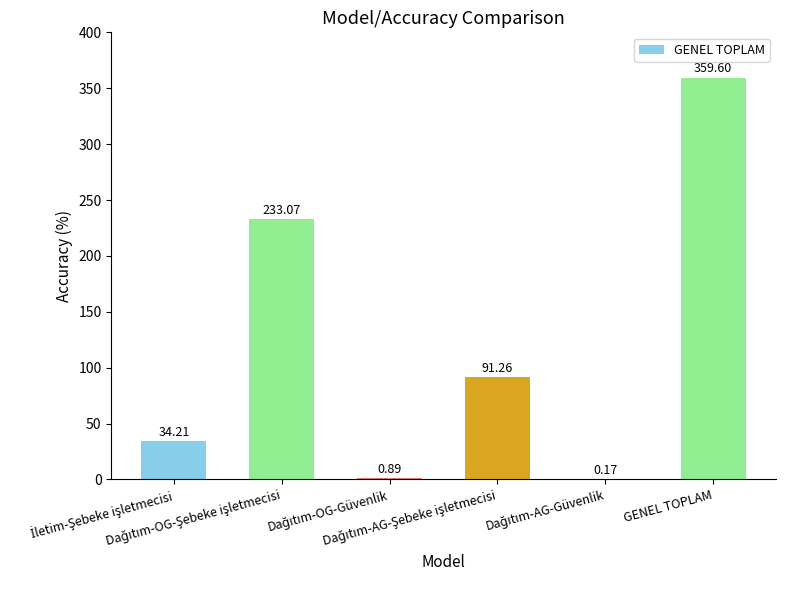

True or false: the data shows 0.9 at Dağıtım-OG-Güvenlik.

True